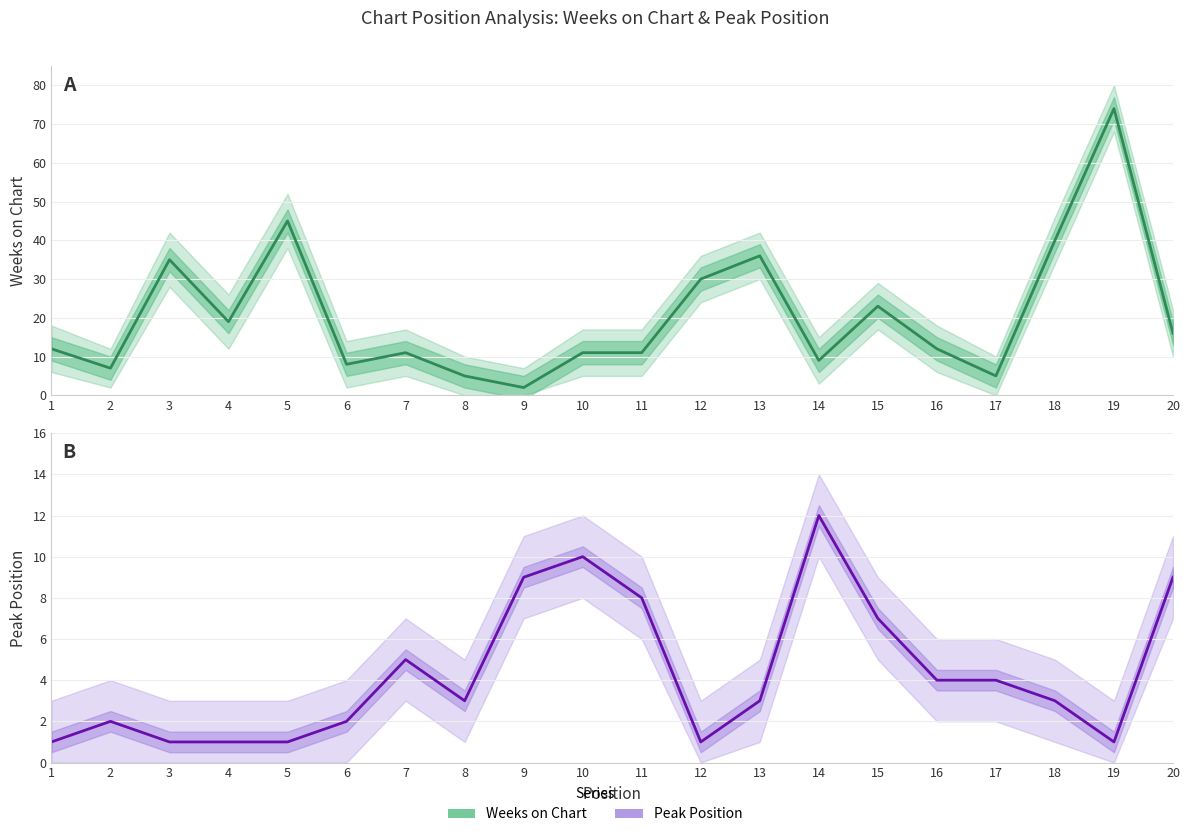

What is the greatest value displayed?

74